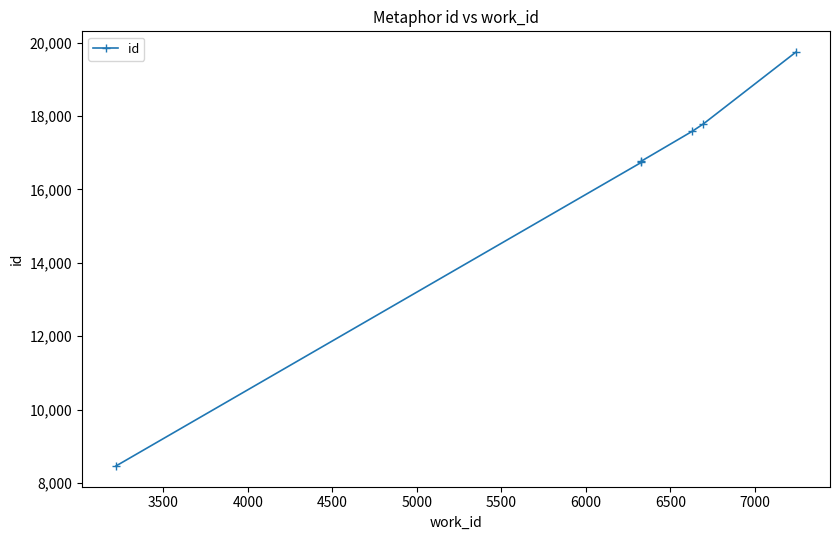

Reading right to left, list all the values displayed in this chart.

19742	17777	17577	16767	16733	8460